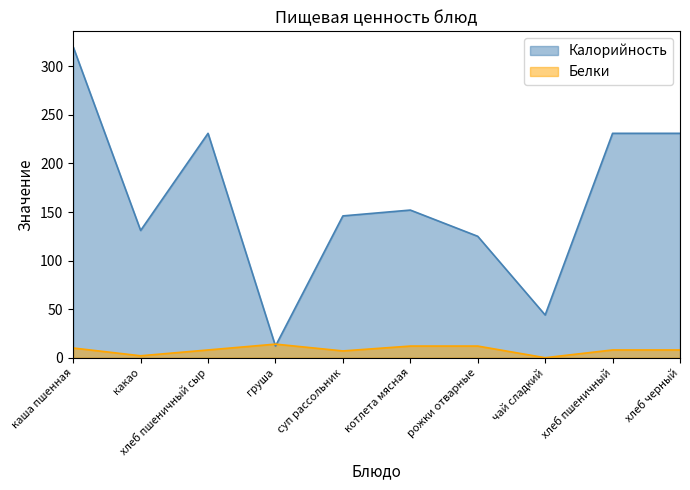

Which series has the widest spread of values?

Калорийность